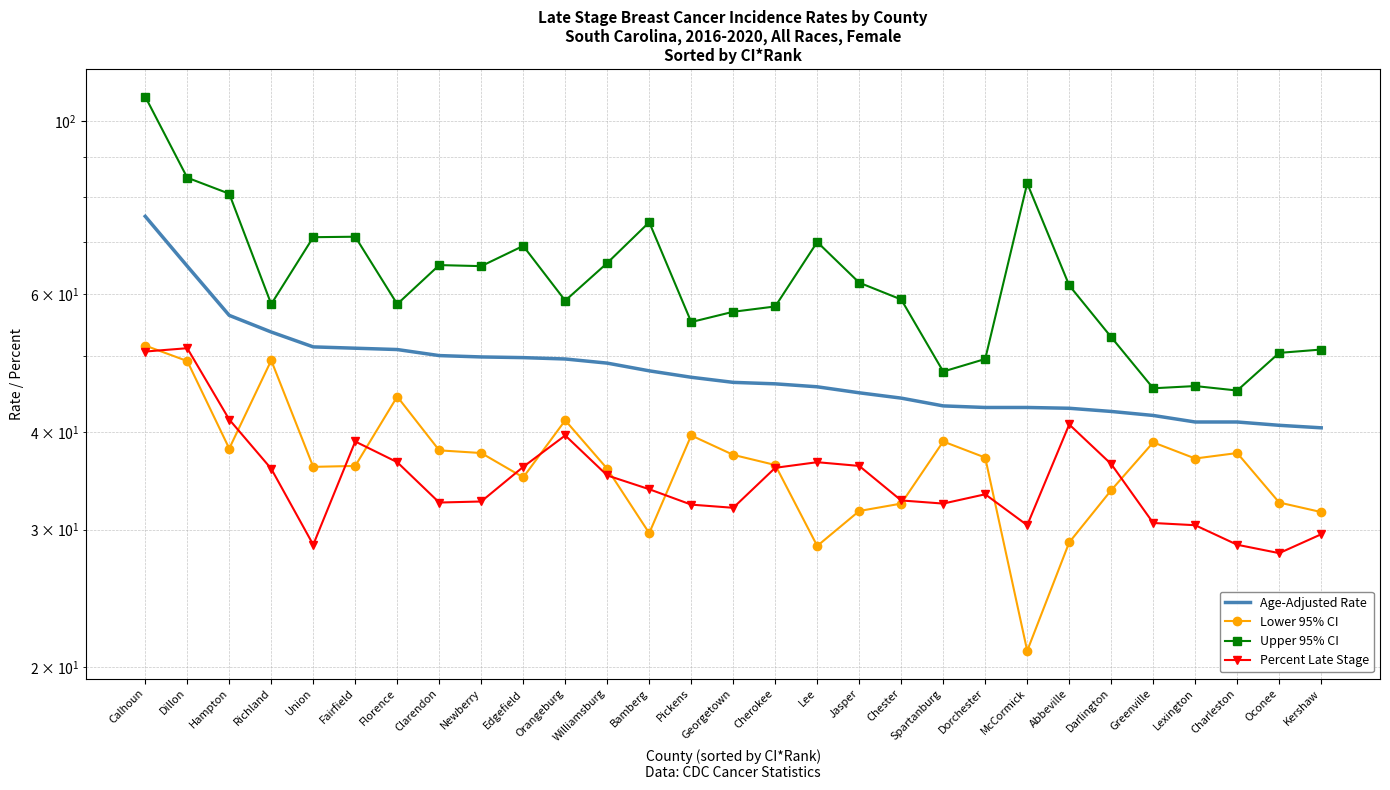

True or false: Percent Late Stage has more than 0 points higher than both neighbors.

True